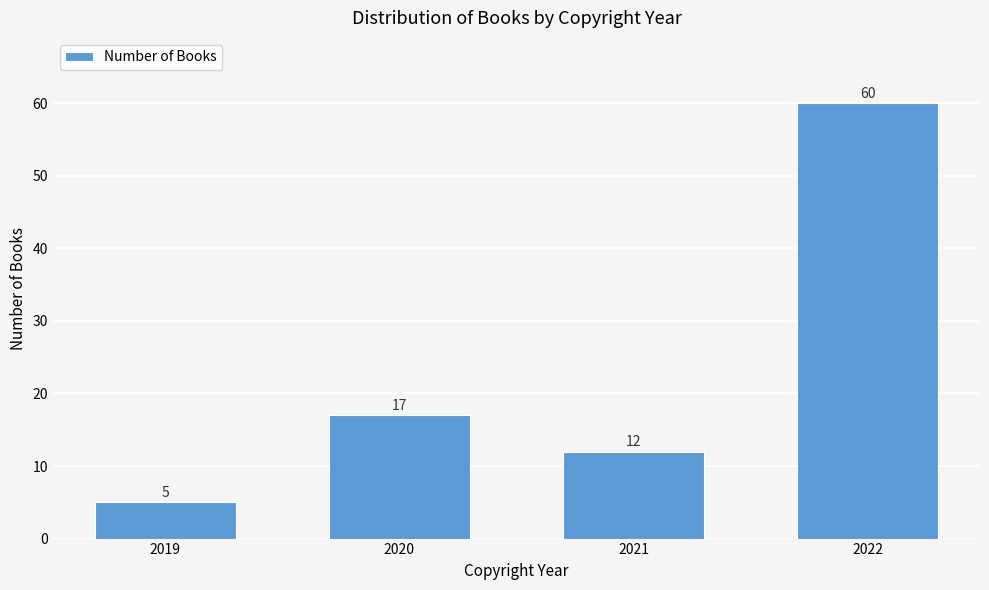

Reading left to right, list all the values displayed in this chart.

5	17	12	60